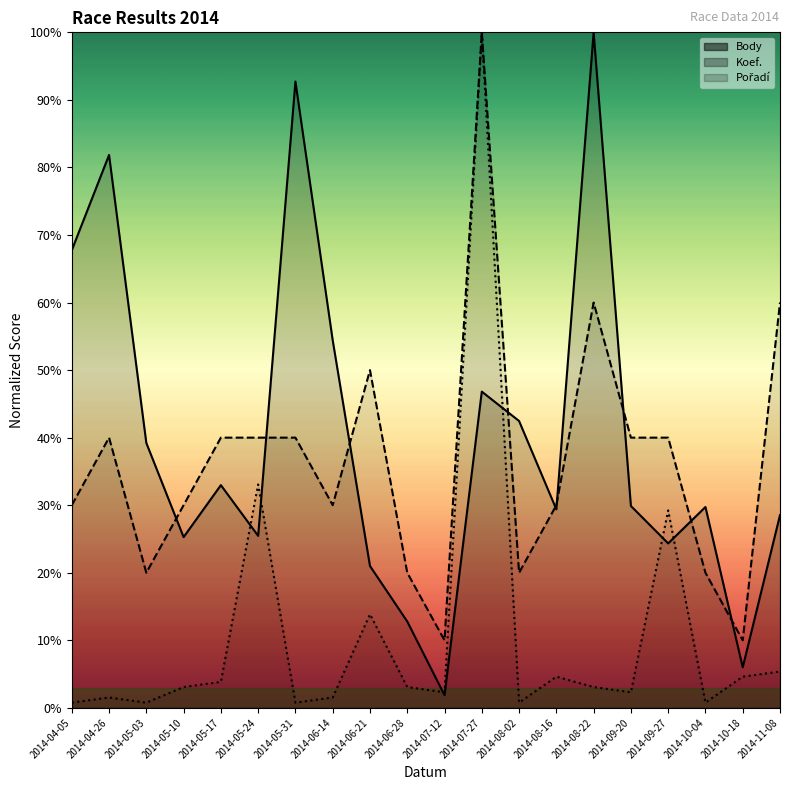

At which label is Koef. closest to 0?

2014-07-12